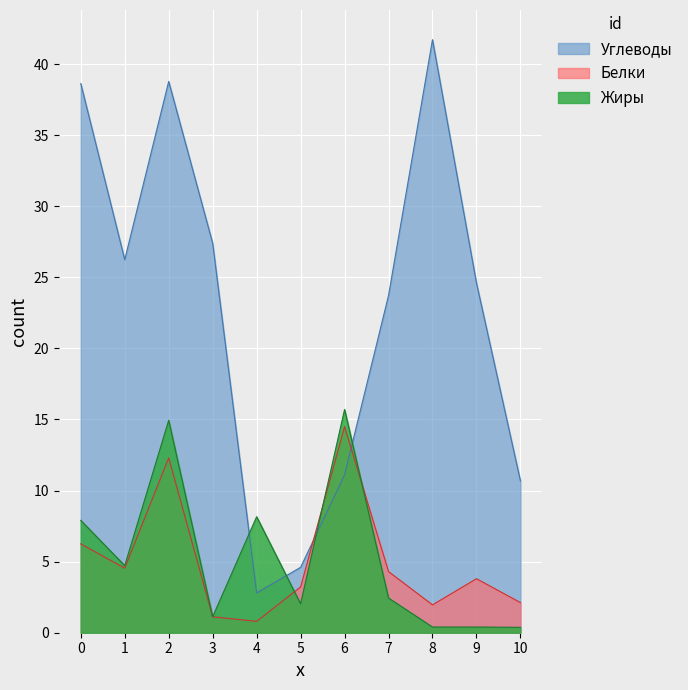

What is the minimum value for Углеводы?

2.8